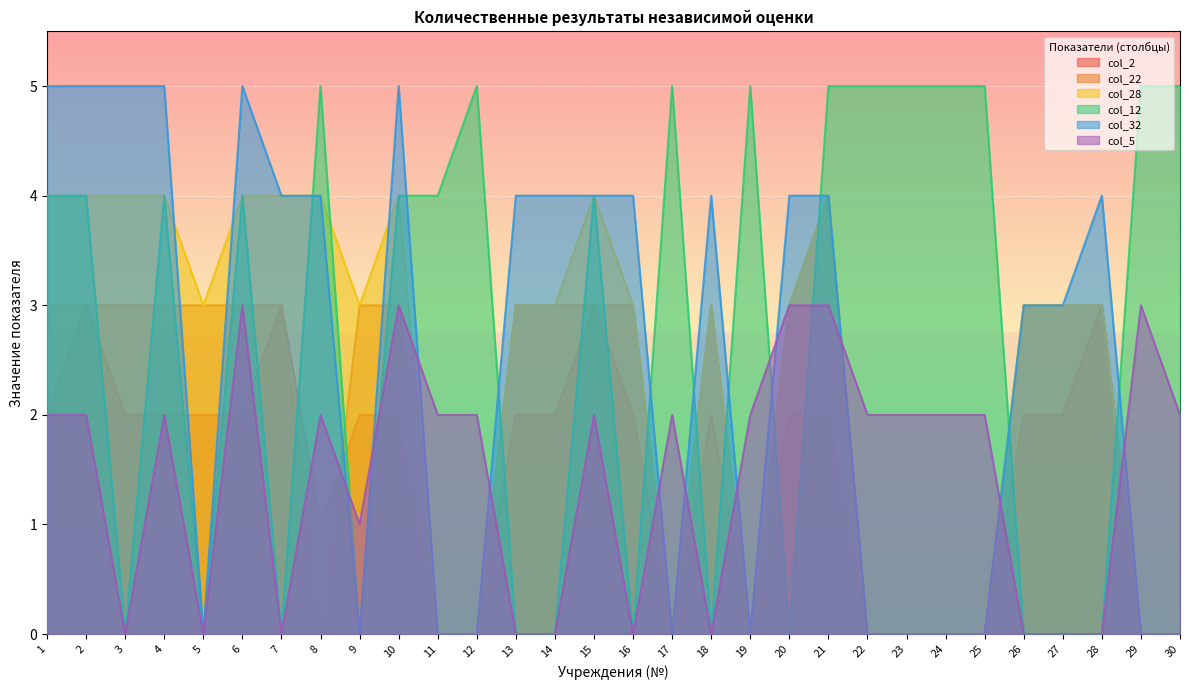

How many lines are shown in the chart?

6